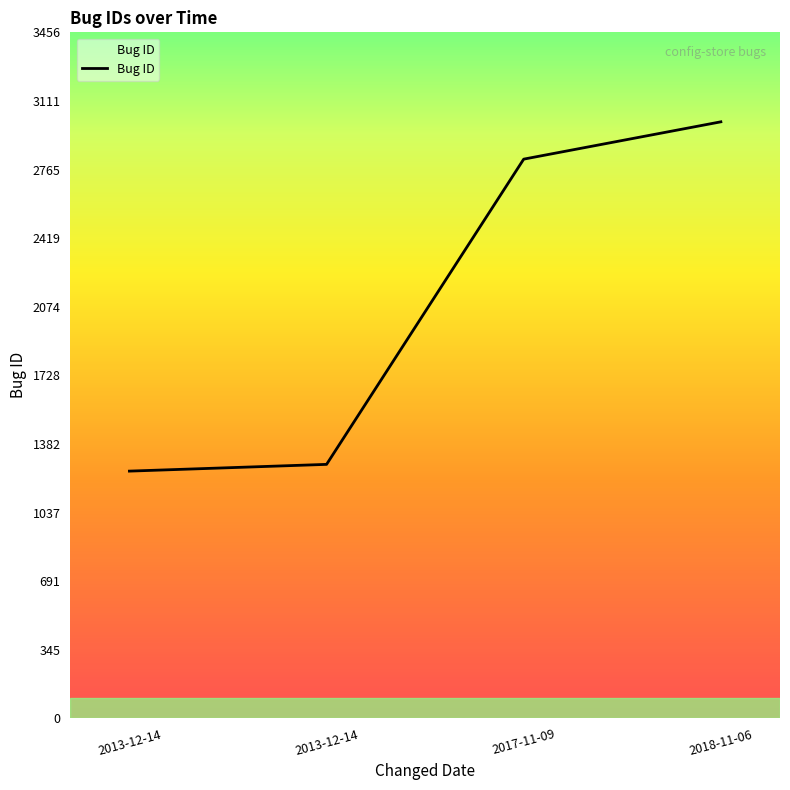

What is the value of the 3rd point from the left?

2818